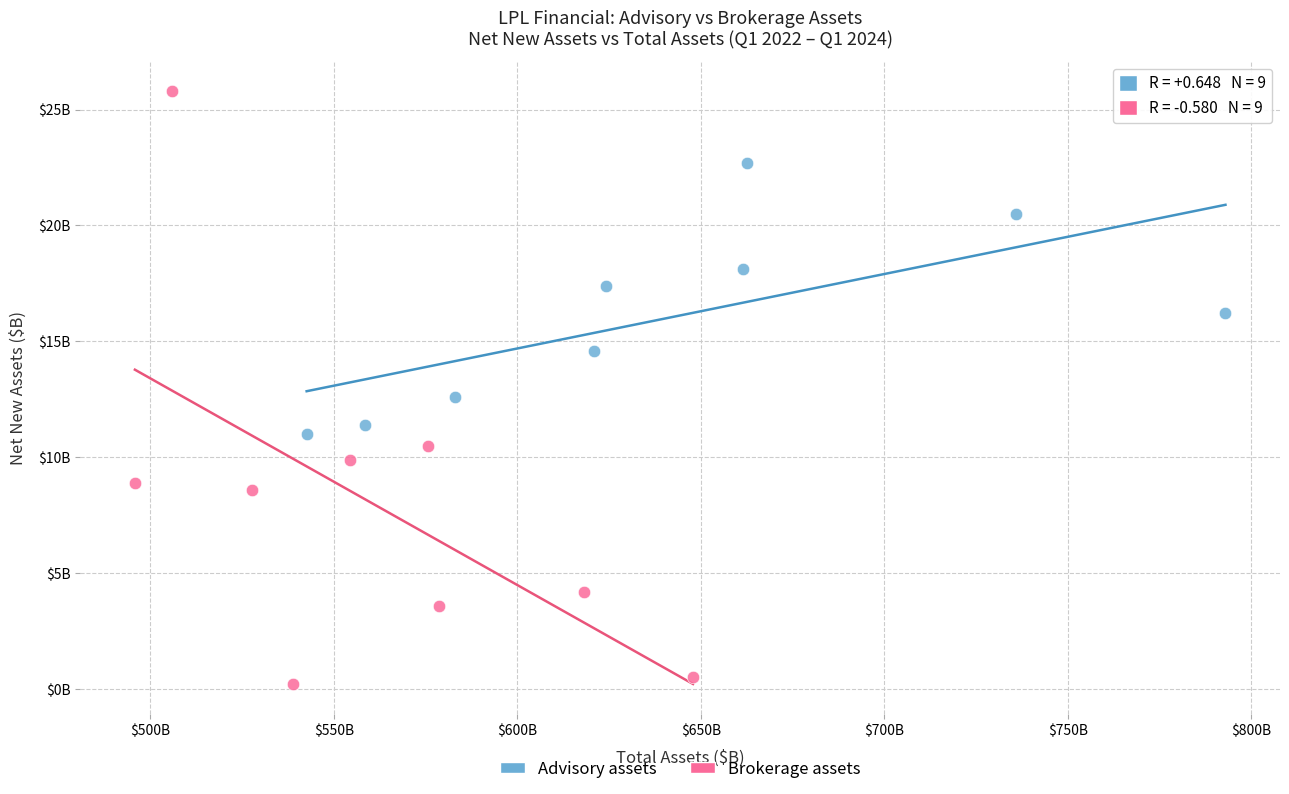

Which series has the widest spread of Y values?

Brokerage assets